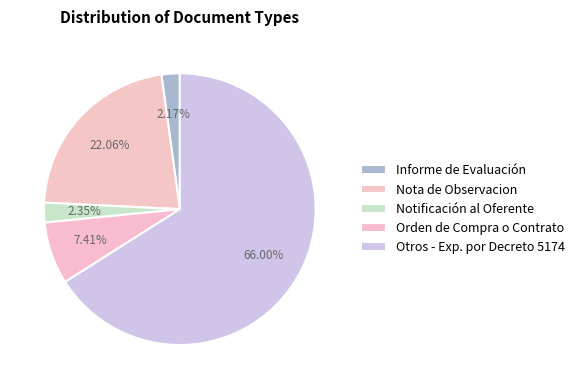

How many segments does this pie chart have?

5